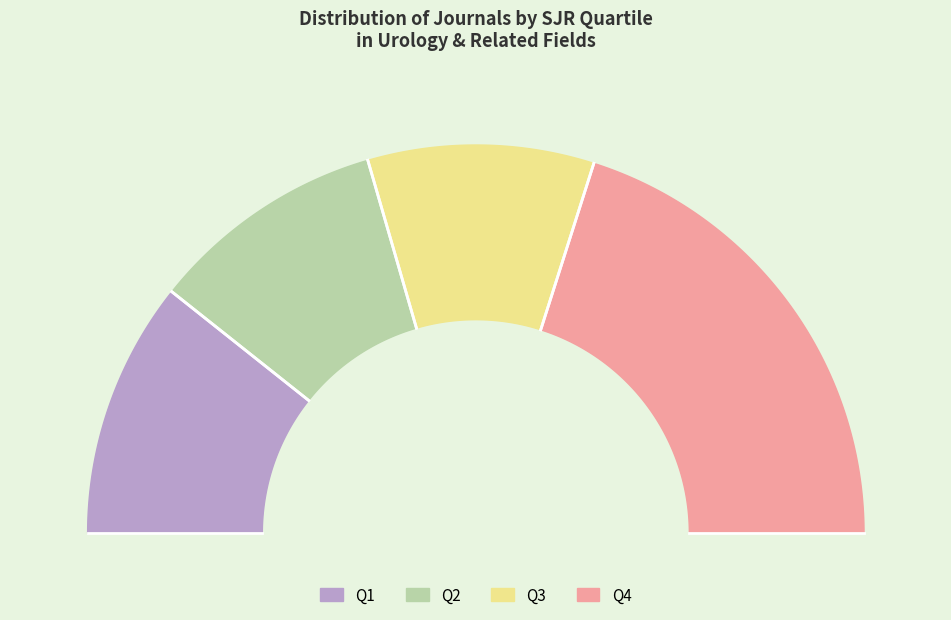

To the nearest percent, what is the average slice percentage?

25%